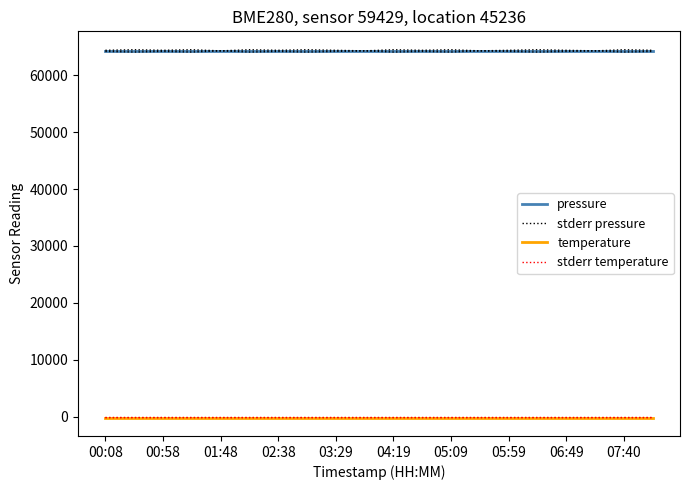

True or false: stderr temperature has a value of -74.1 at 00:58.

False